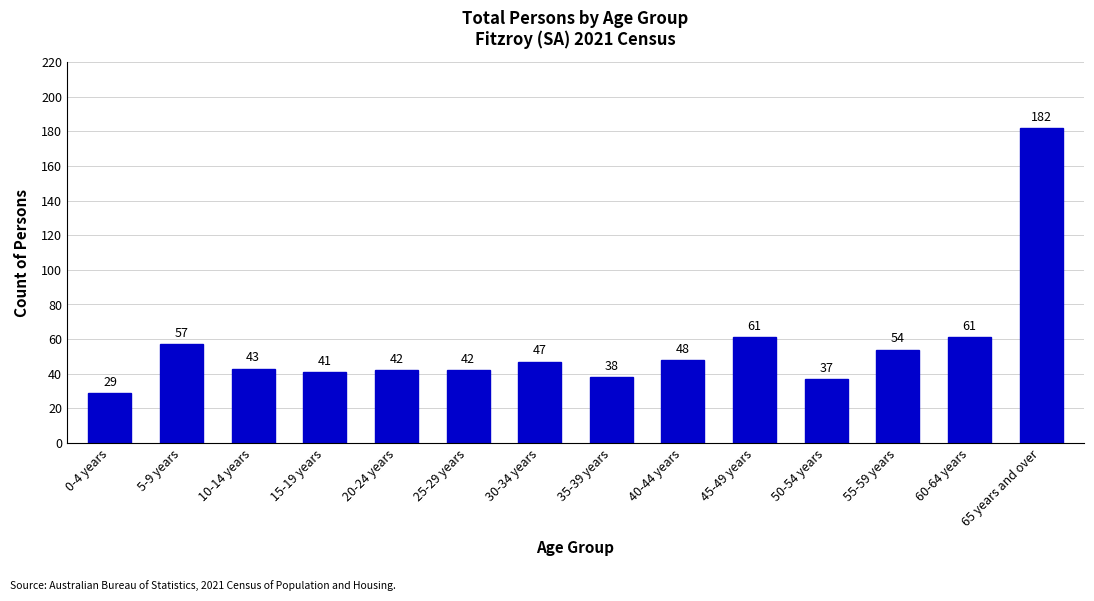

How many bars are there in total?

14